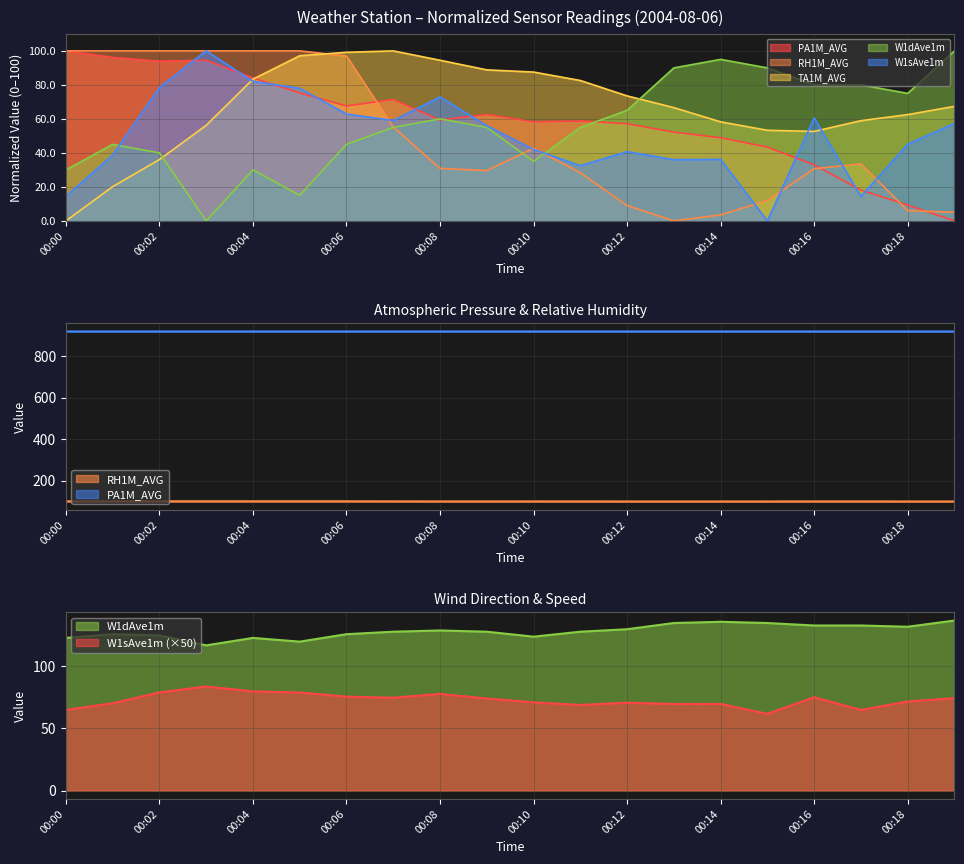

What value does the W1dAve1m series have at 00:01?

45.0